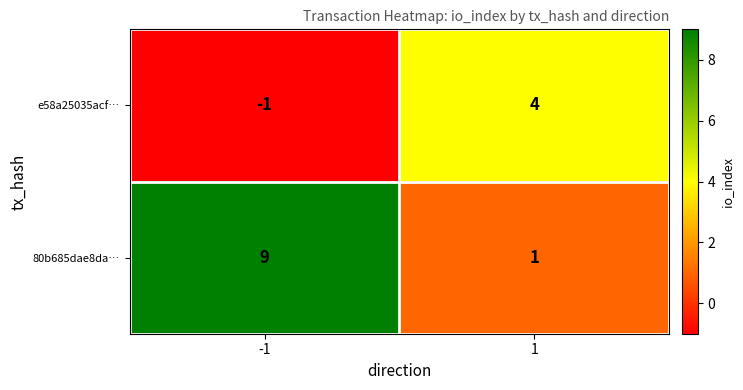

What is the minimum value shown in the chart?

-1